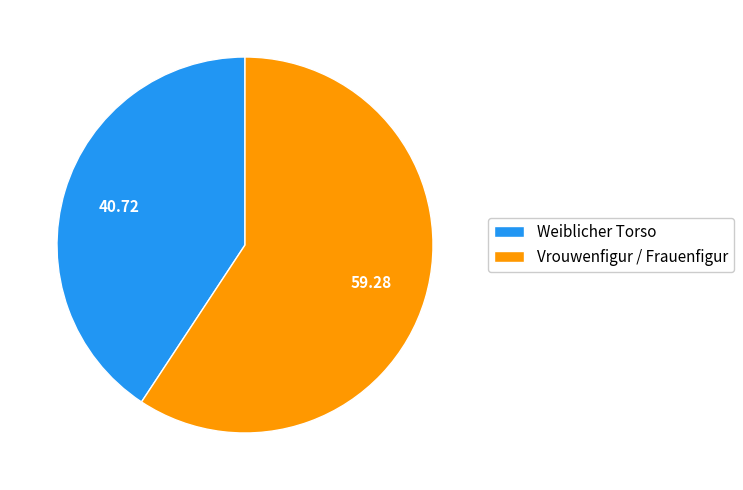

Which slice is the smallest?

Weiblicher Torso